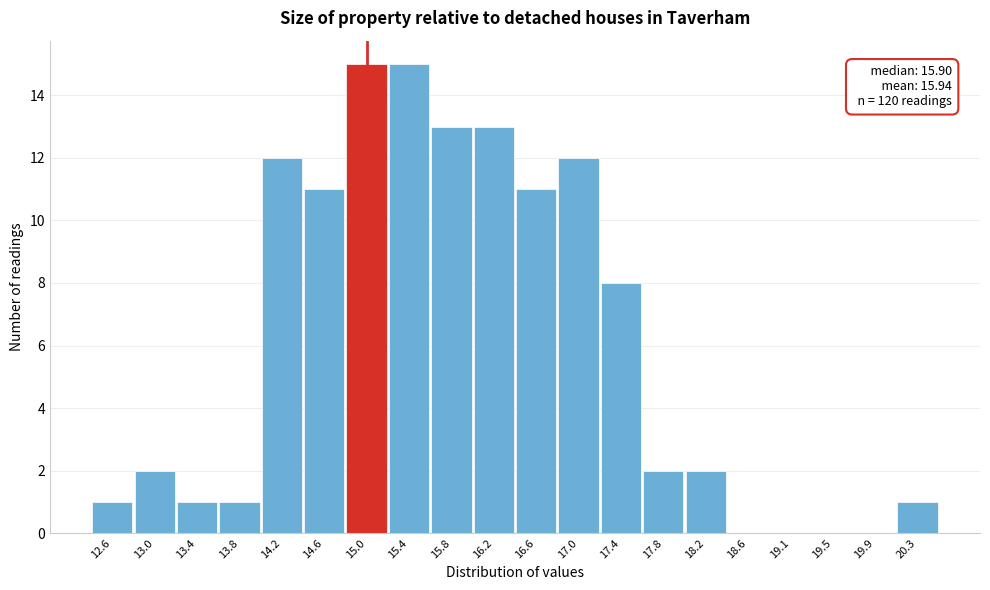

Reading left to right, what are all the values shown in this chart?

12.6=1	13.0=2	13.4=1	13.8=1	14.2=12	14.6=11	15.0=15	15.4=15	15.8=13	16.2=13	16.6=11	17.0=12	17.4=8	17.8=2	18.2=2	18.6=0	19.1=0	19.5=0	19.9=0	20.3=1